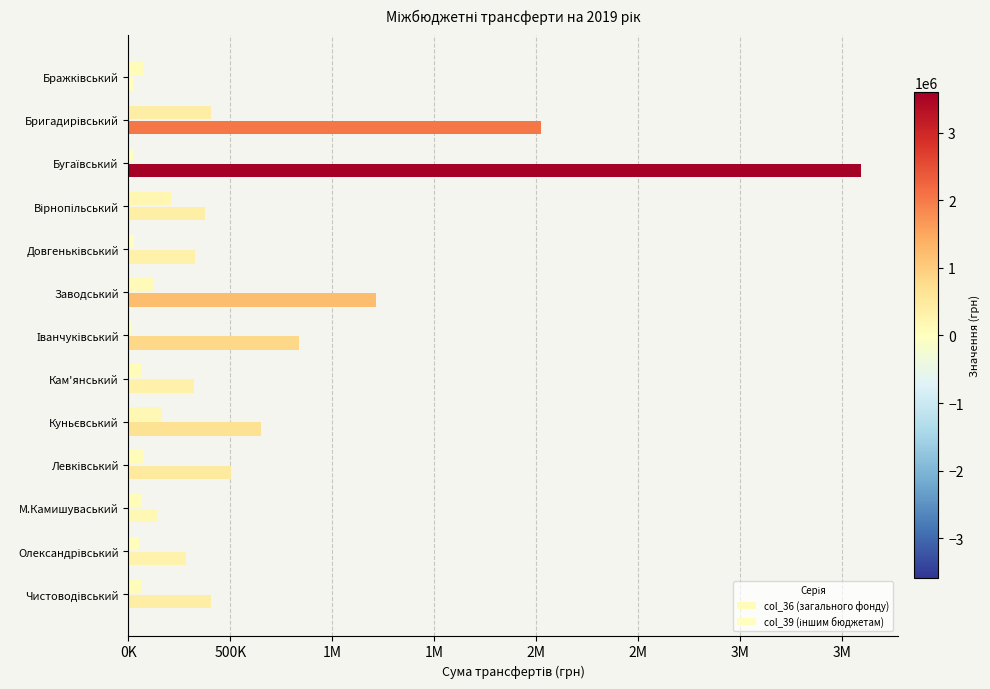

How many data points does each series have?

13